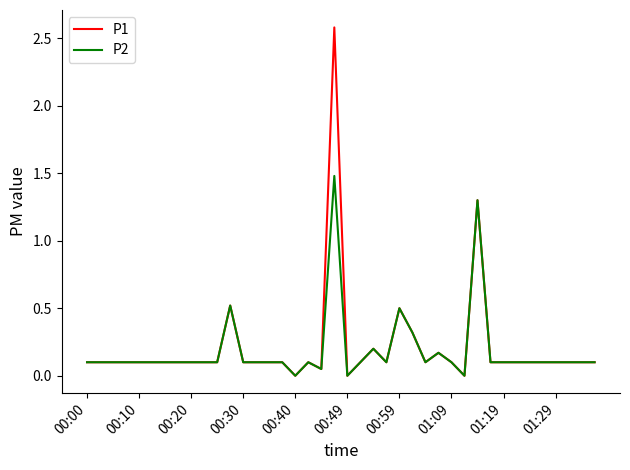

Rank the series by their maximum value, from highest to lowest.

P1, P2